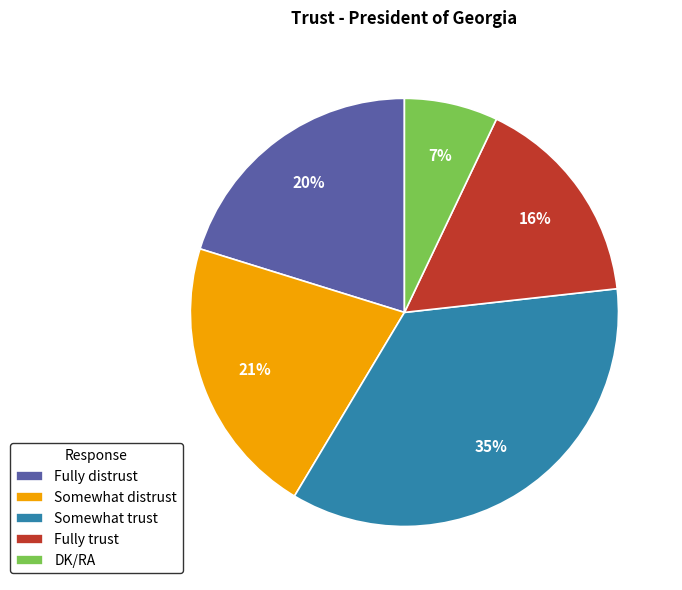

Between Fully trust and Fully distrust, which is larger?

Fully distrust